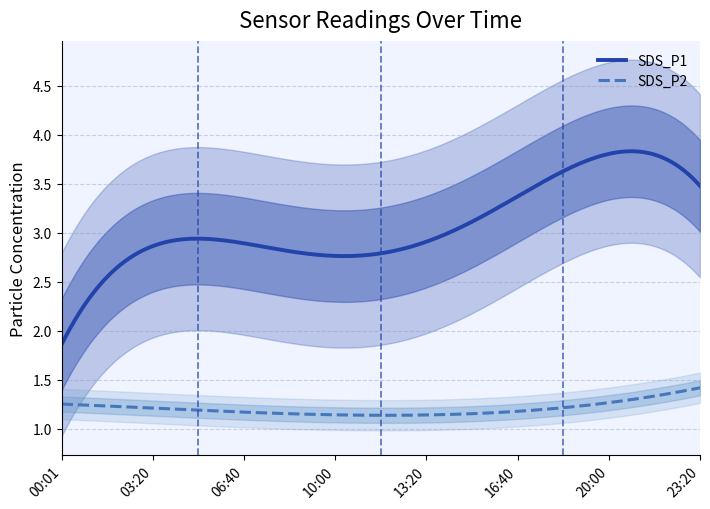

How many lines are shown in the chart?

2